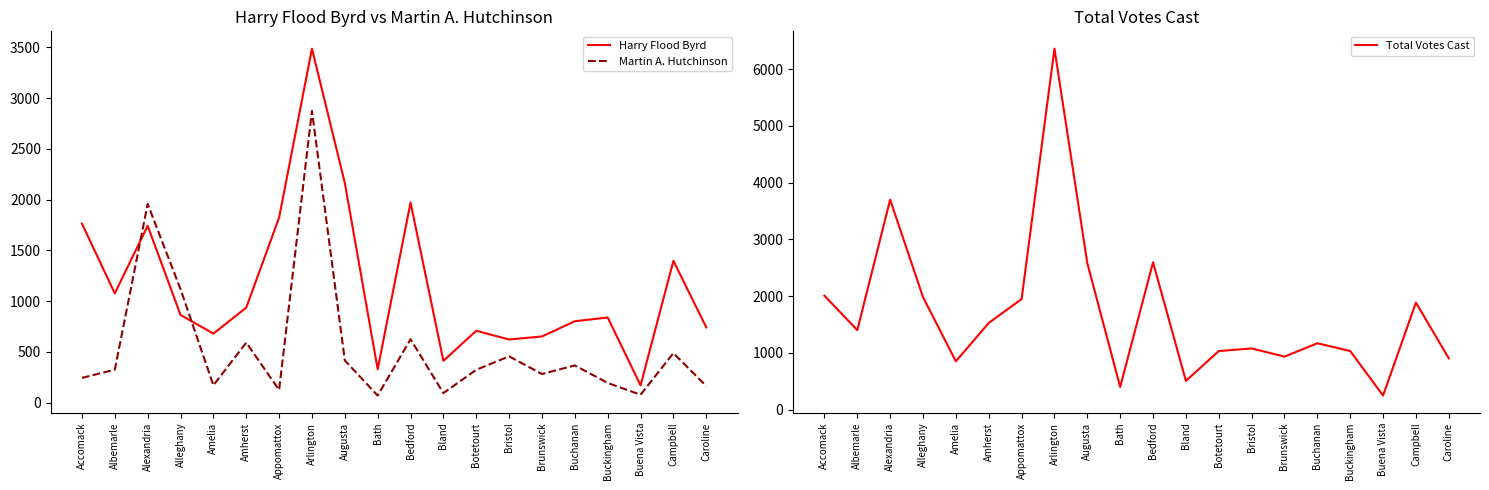

At which category does Total Votes Cast reach its first local peak?

Alexandria